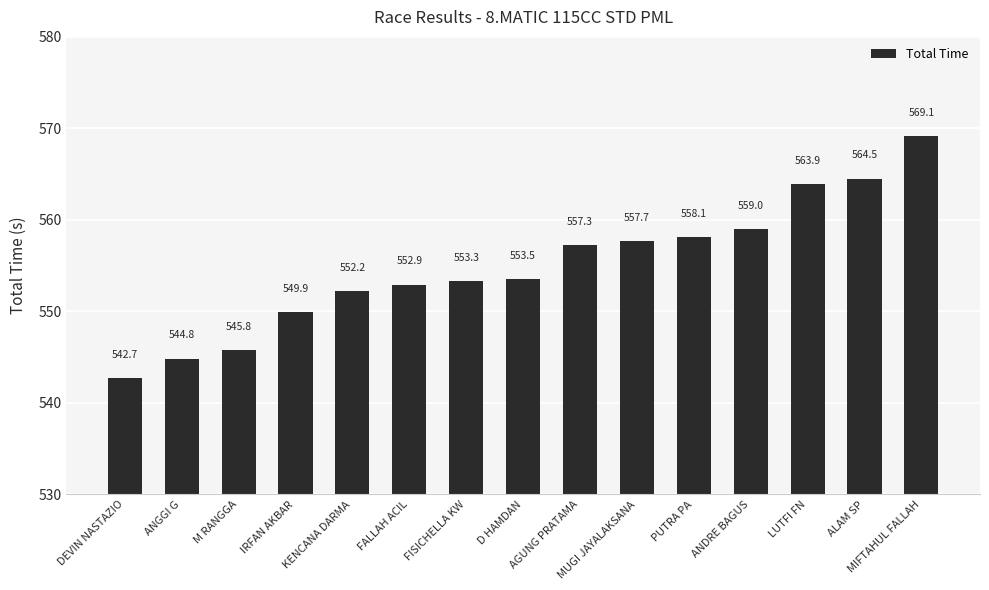

Which category has the highest value across all series?

MIFTAHUL FALLAH